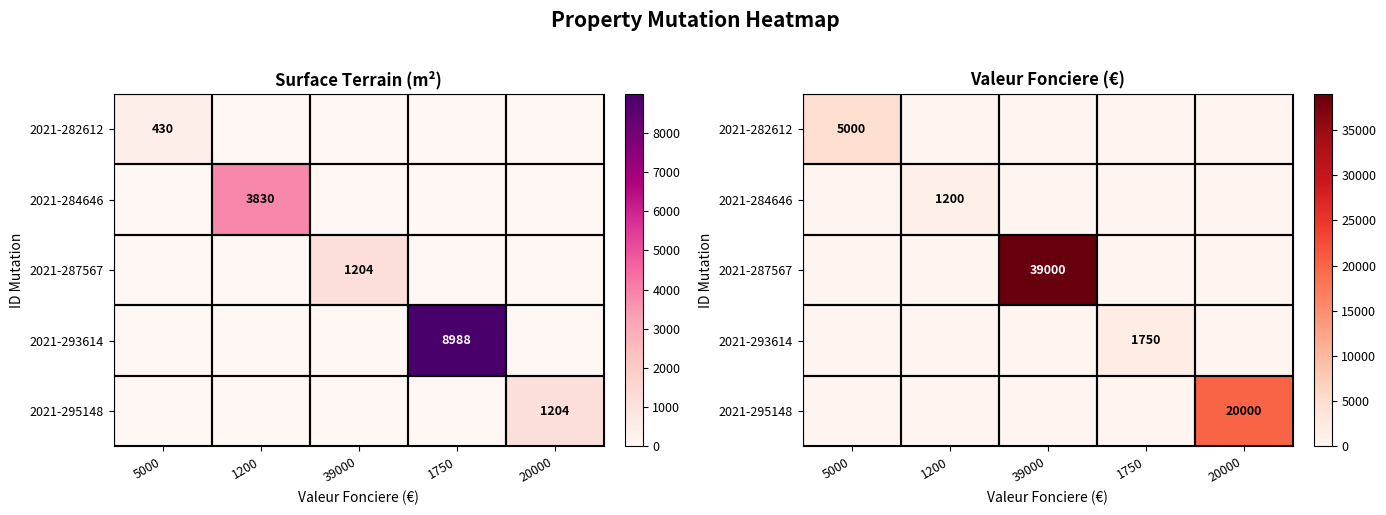

At 20000, list the series in order from smallest to largest.

2021-282612, 2021-284646, 2021-287567, 2021-293614, 2021-295148